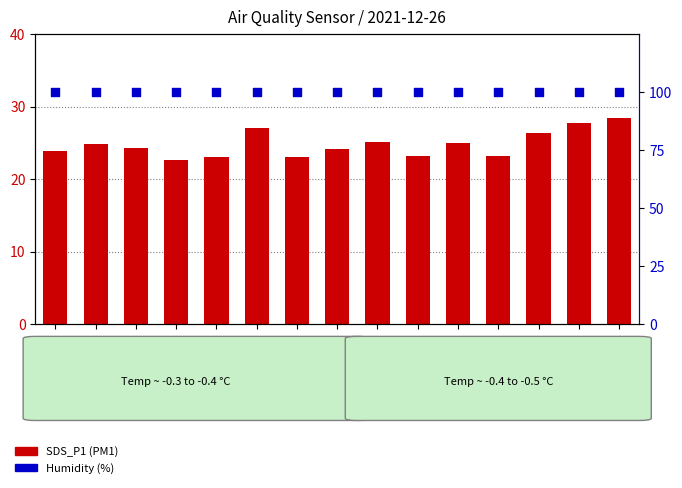

Is the value of Humidity (%) at 00:06 greater than the value of SDS_P1 (PM1) at 00:01?

Yes